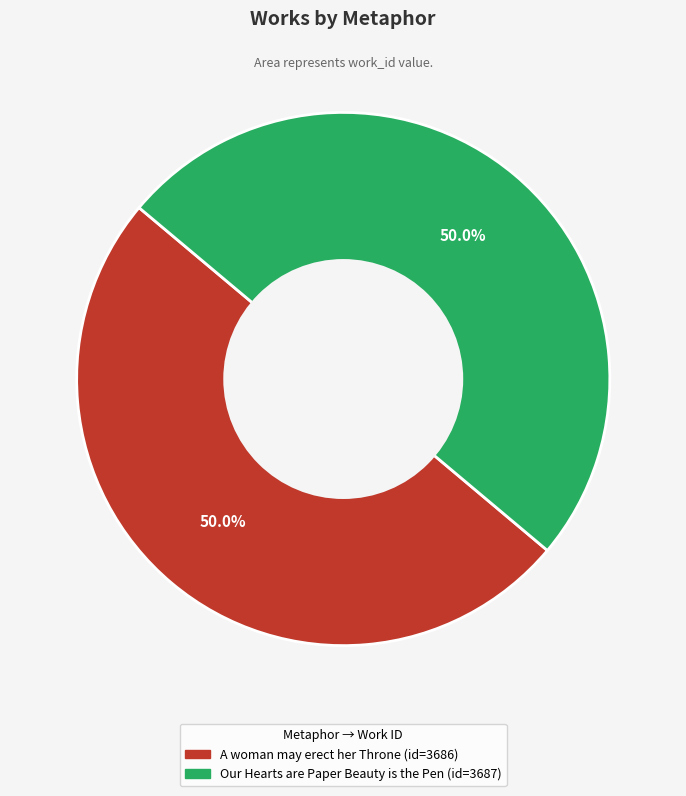

Count the number of slices in the pie.

2